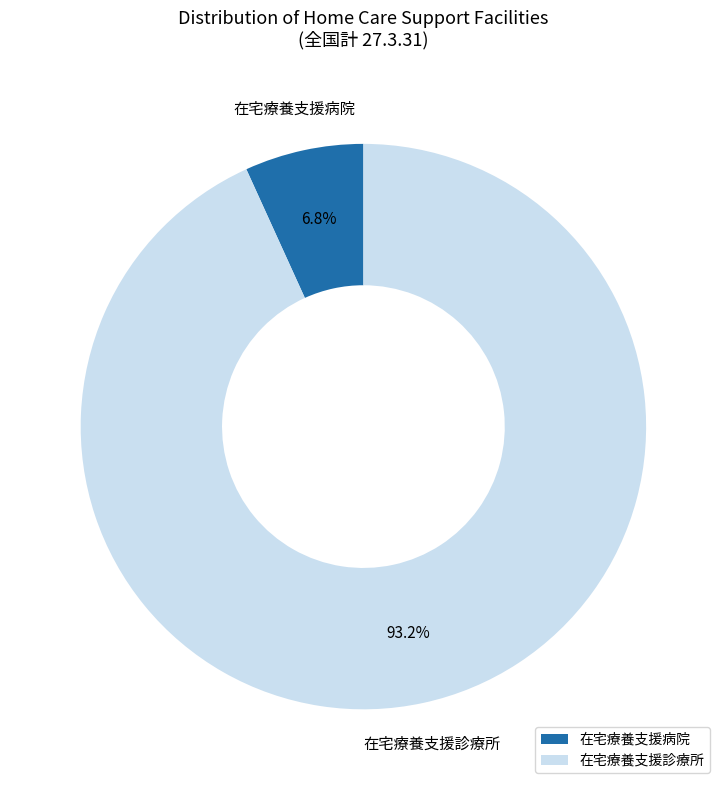

How many slices are in this pie chart?

2